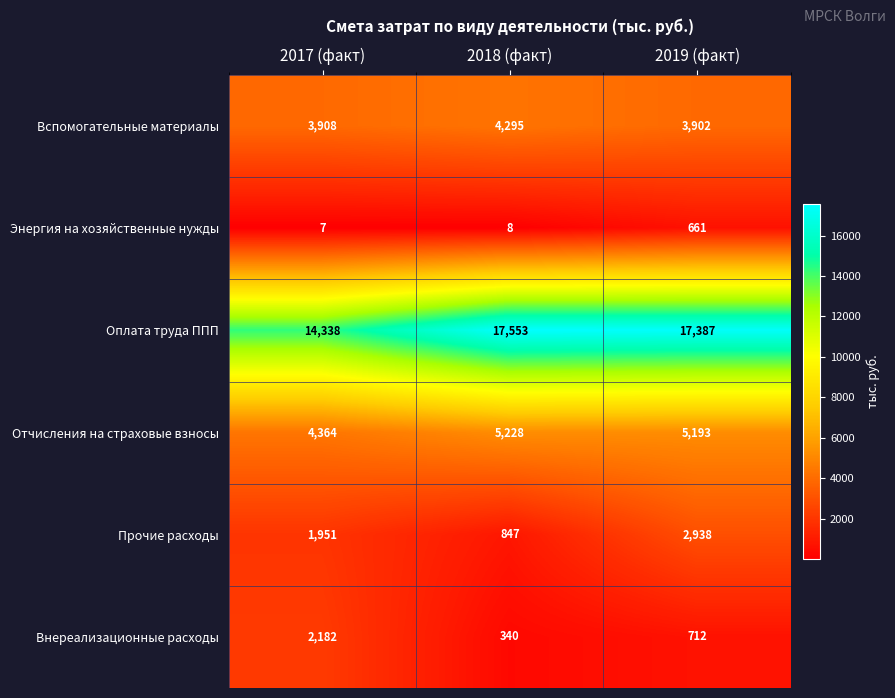

At which category is the sum across all series the highest?

2019 (факт)